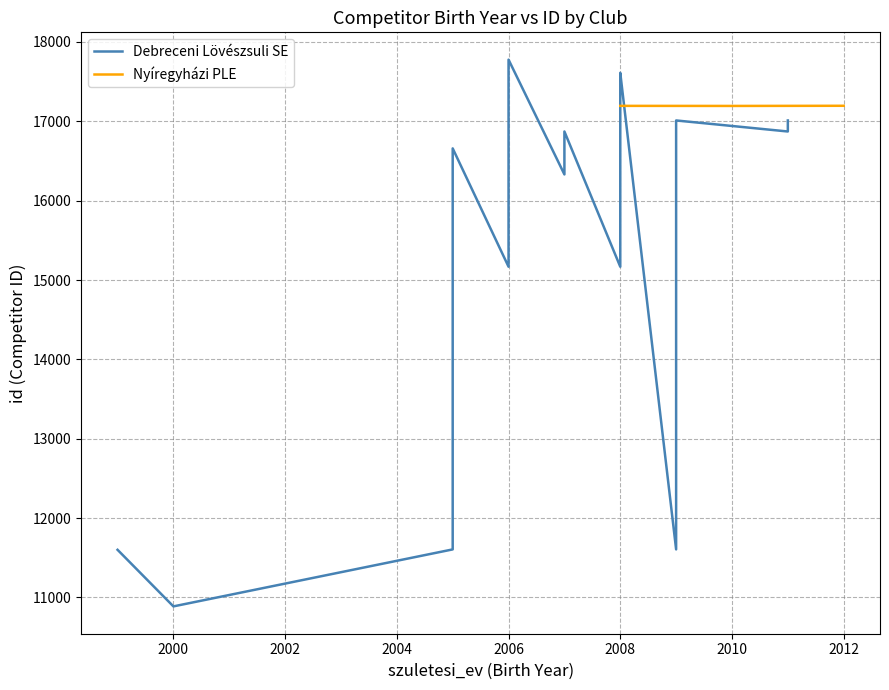

The Nyíregyházi PLE series shows 17195 at 2008. True or false?

True